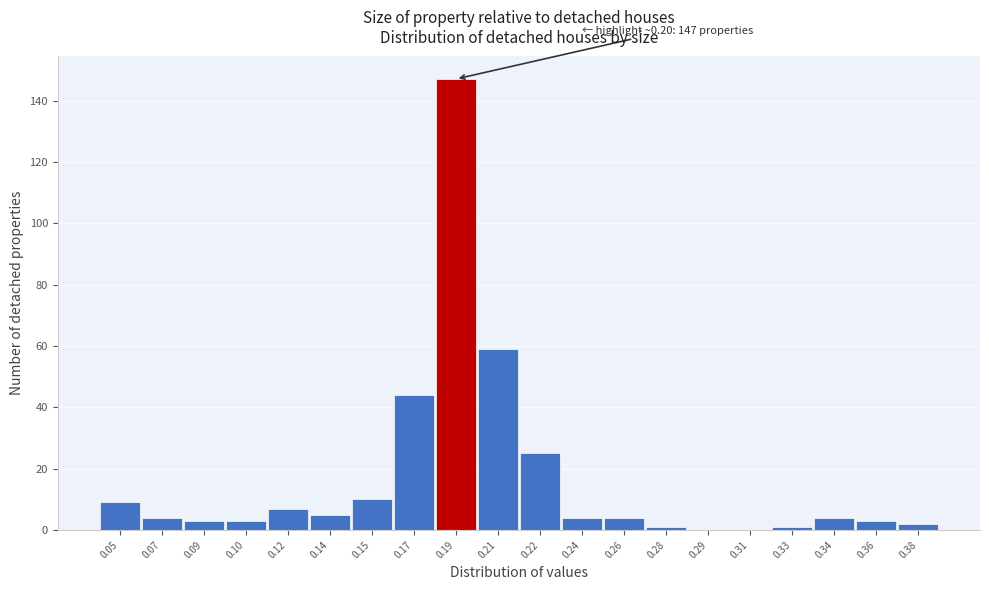

Reading left to right, extract all data points from this chart.

0.05=9	0.07=4	0.09=3	0.10=3	0.12=7	0.14=5	0.15=10	0.17=44	0.19=147	0.21=59	0.22=25	0.24=4	0.26=4	0.28=1	0.29=0	0.31=0	0.33=1	0.34=4	0.36=3	0.38=2